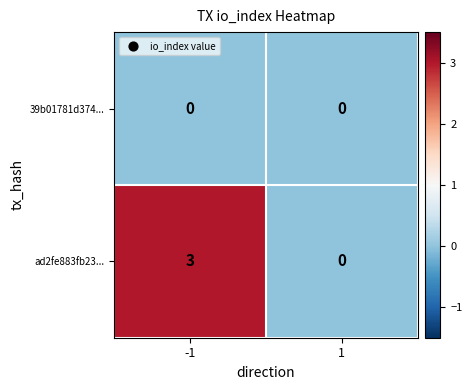

What value does the ad2fe883fb23... series have at -1?

3